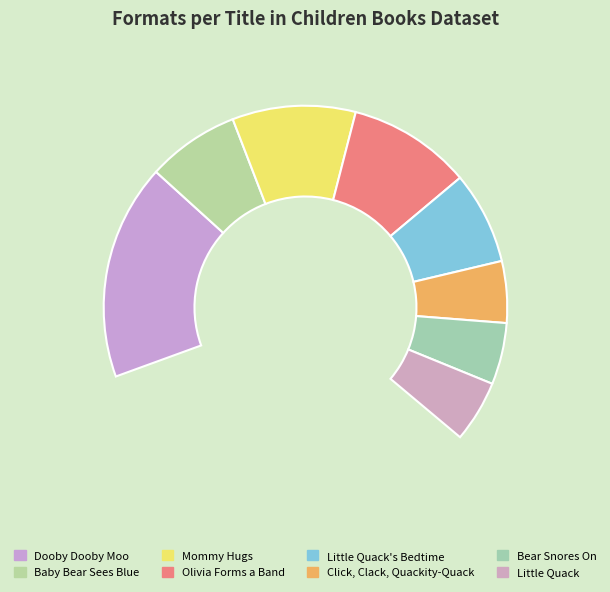

Is it true that Little Quack is 7% of the pie?

True